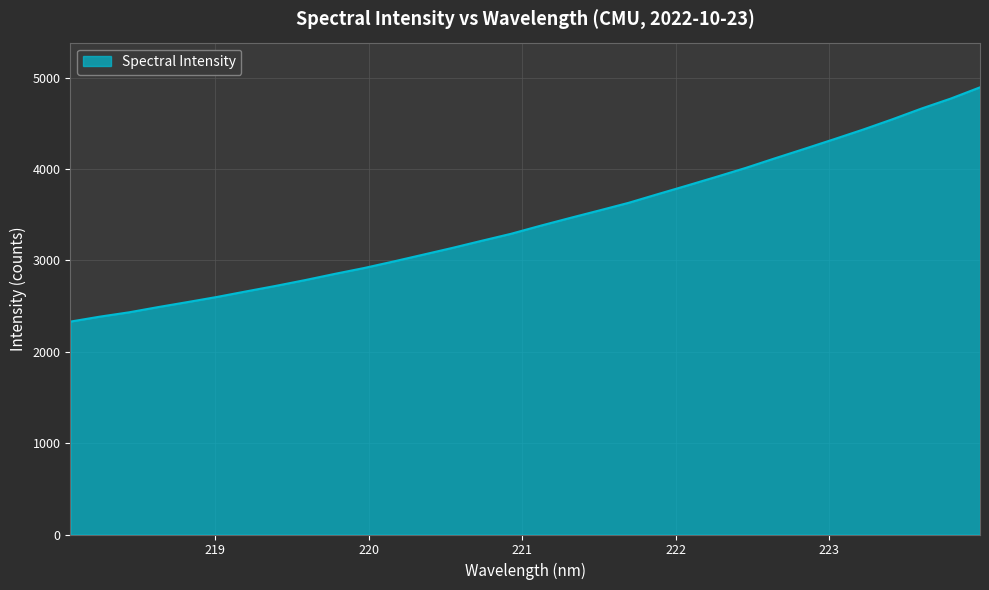

What is the difference between the second highest and minimum values?

2440.8